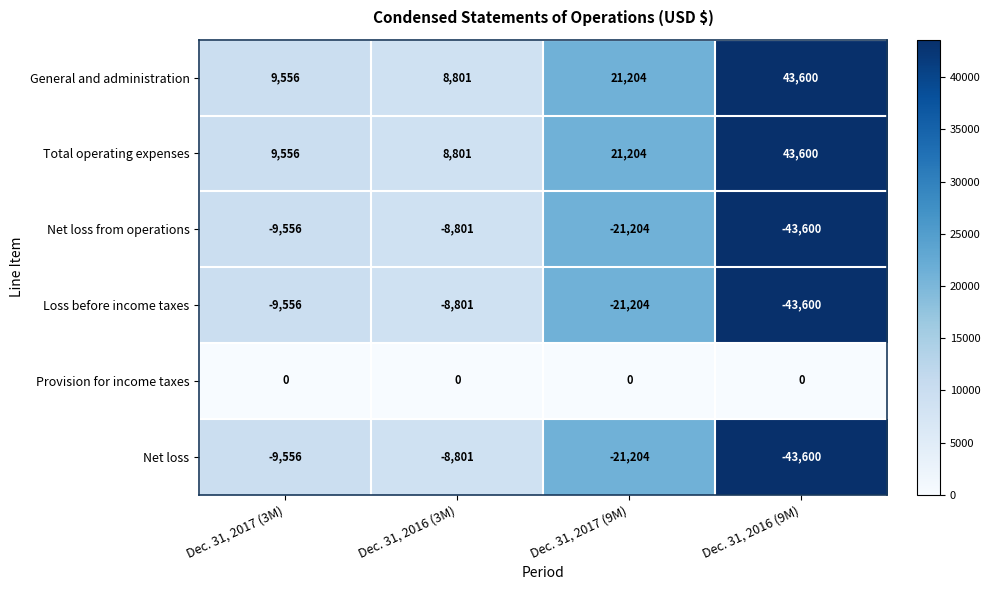

The Net loss from operations series shows -9556 at Dec. 31, 2017 (3M). True or false?

True